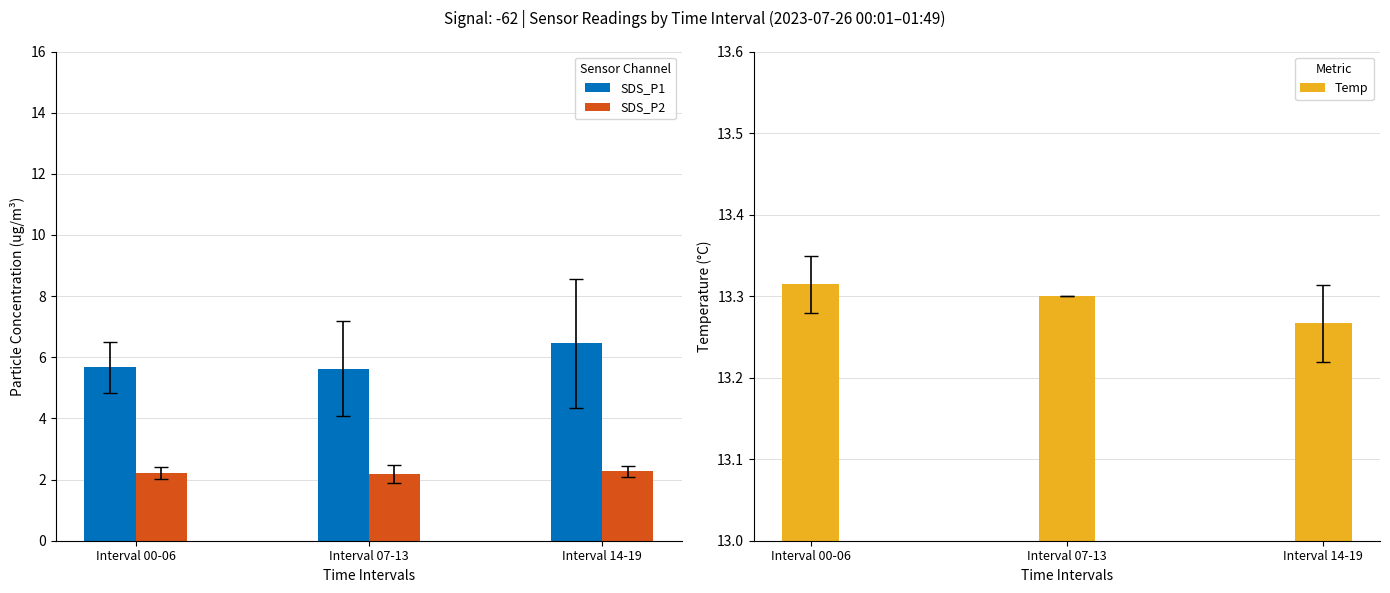

At which category is the sum across all series the highest?

Interval 14-19